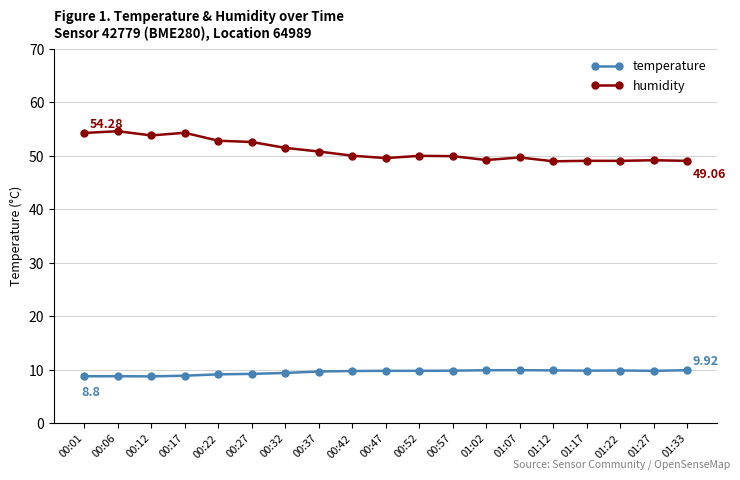

Rank the series at 01:27 from highest to lowest value.

humidity, temperature